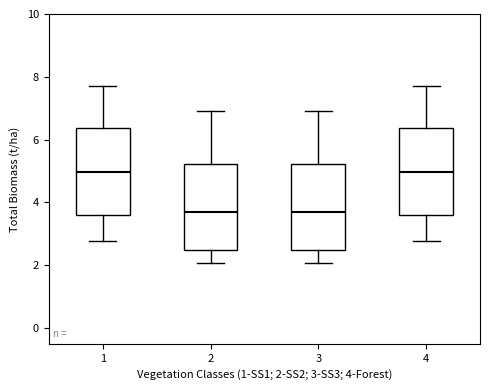

Reading left to right, read every box against the y-axis: the position of its median line, the range the box covers, and the ends of its whiskers. The values are not printed on the chart, so give them approximately, as read against the axis.

1: median 5.0, box 3.6 to 6.4, whiskers 2.8 to 7.8
2: median 3.8, box 2.4 to 5.2, whiskers 2.0 to 7.0
3: median 3.8, box 2.4 to 5.2, whiskers 2.0 to 7.0
4: median 5.0, box 3.6 to 6.4, whiskers 2.8 to 7.8